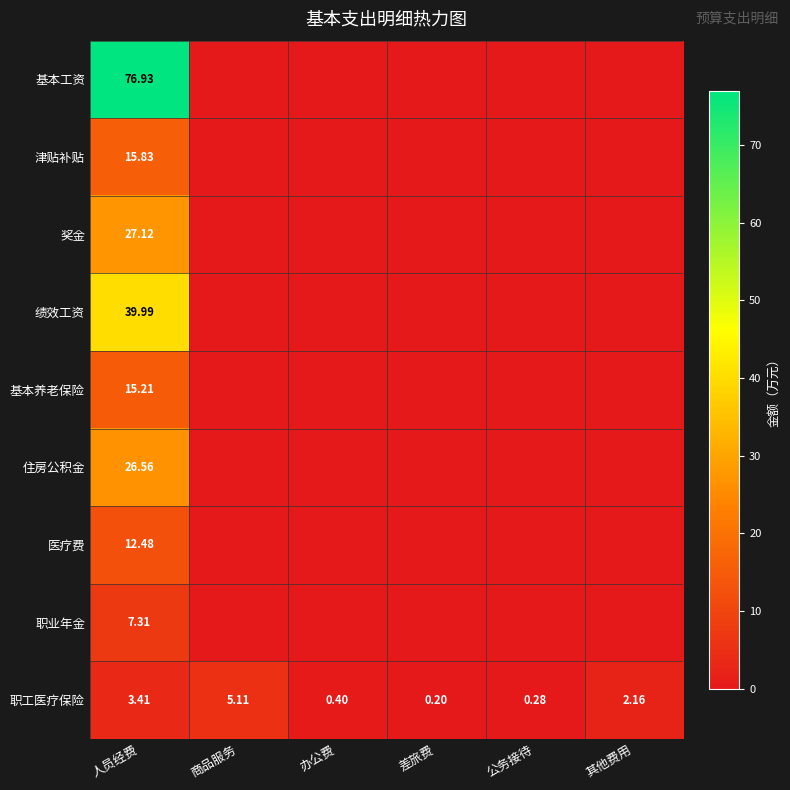

At which label does 职工医疗保险 reach its minimum?

差旅费